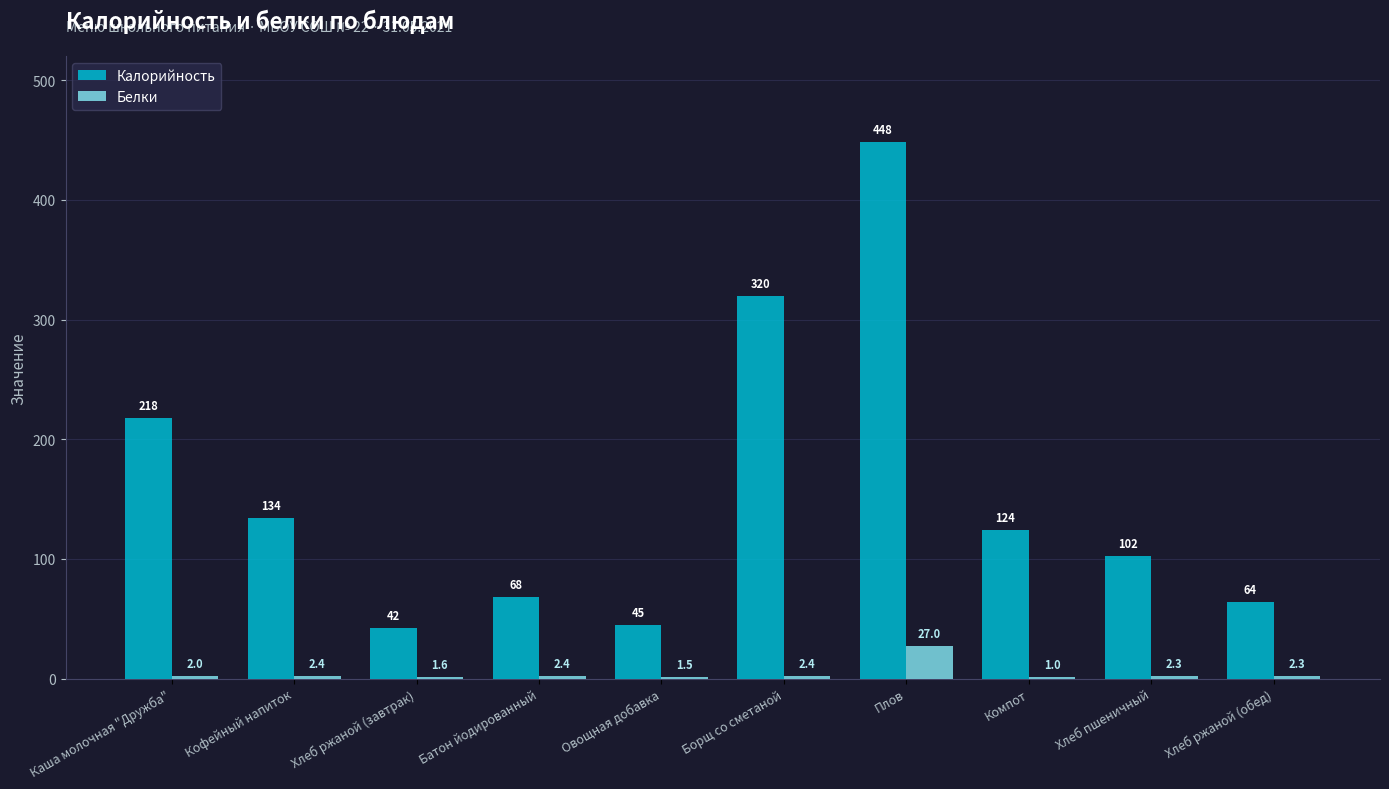

What is the sum of all Калорийность values?

1565.0